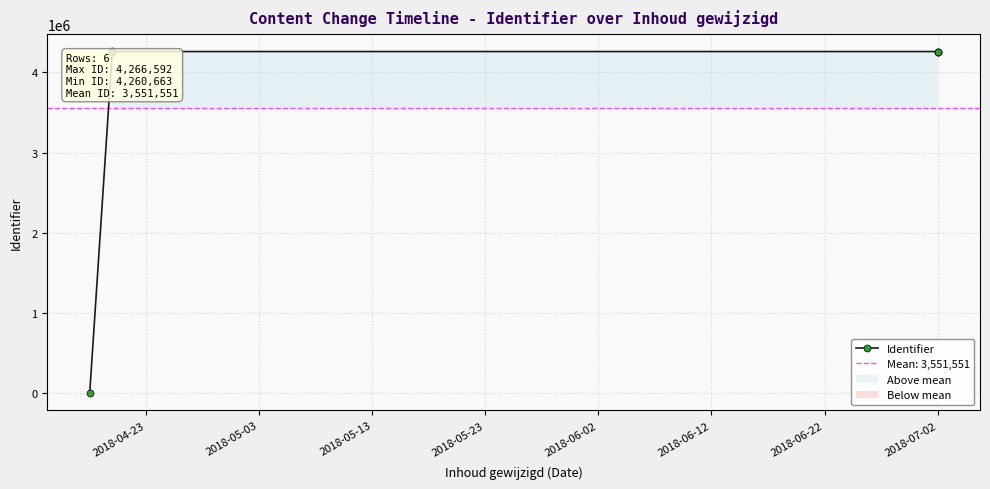

How many series are shown in this chart?

1